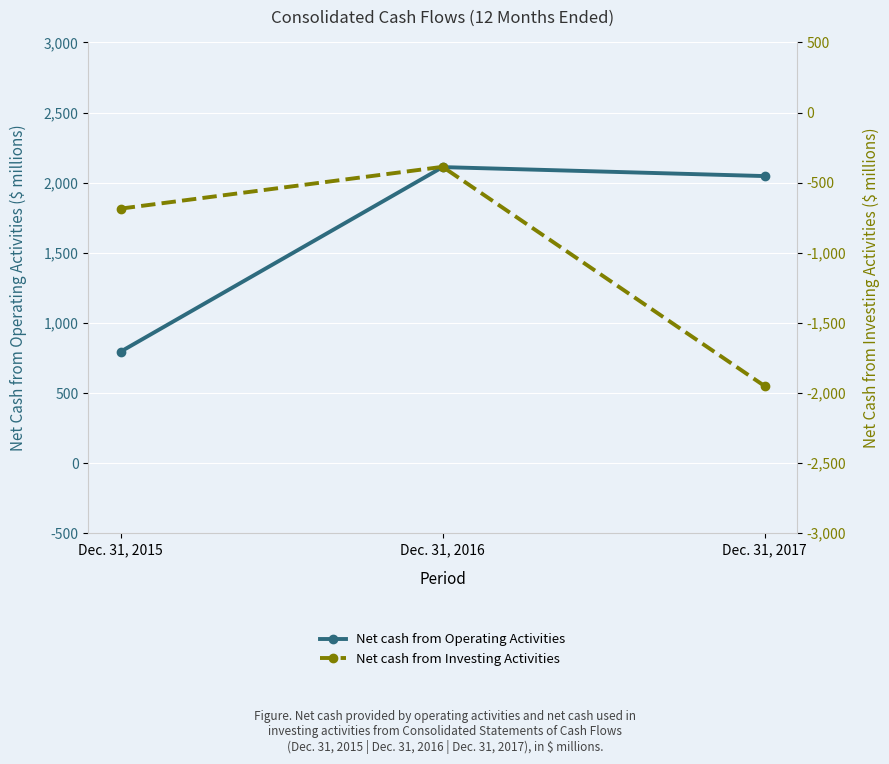

Which label corresponds to the largest value in the chart?

Dec. 31, 2016